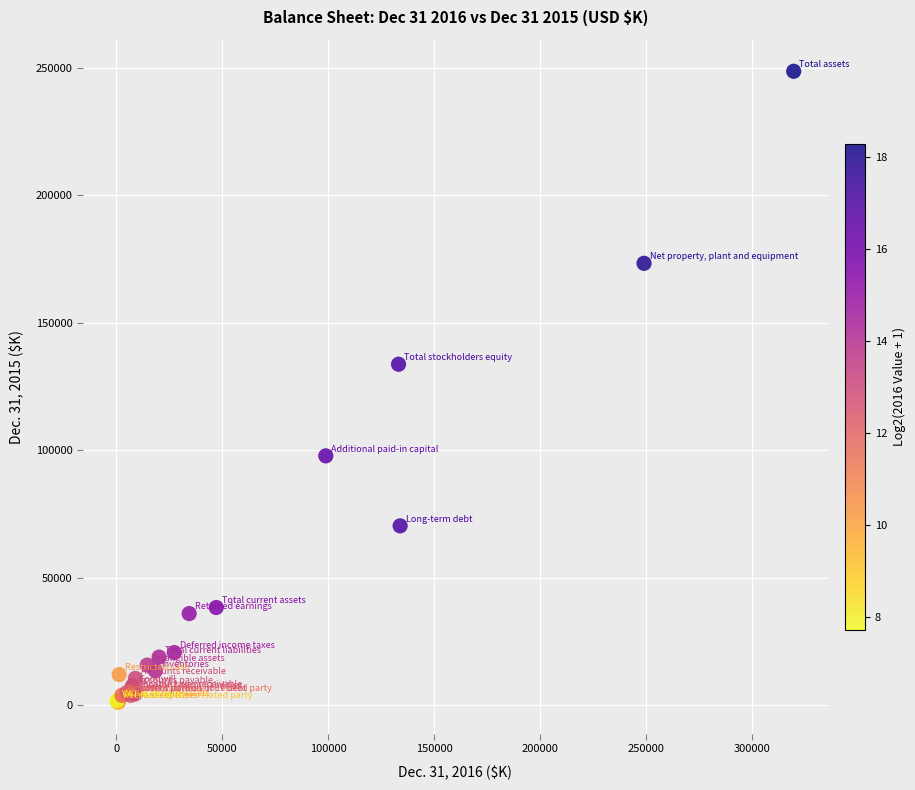

What Y value in the scatter plot is closest to 124936?

133783